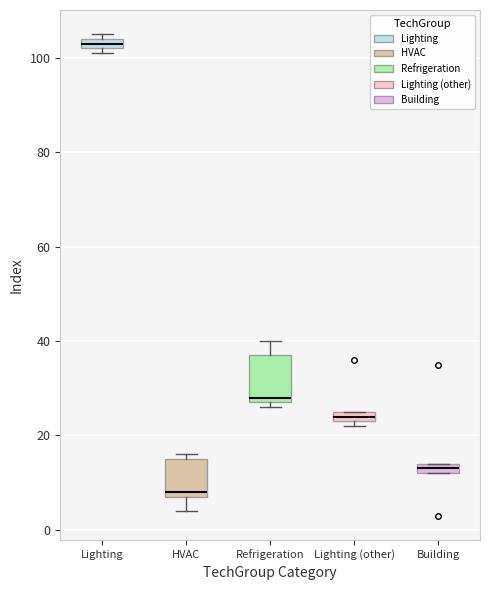

Which box is the tallest, from its lower edge to its upper edge?

Refrigeration